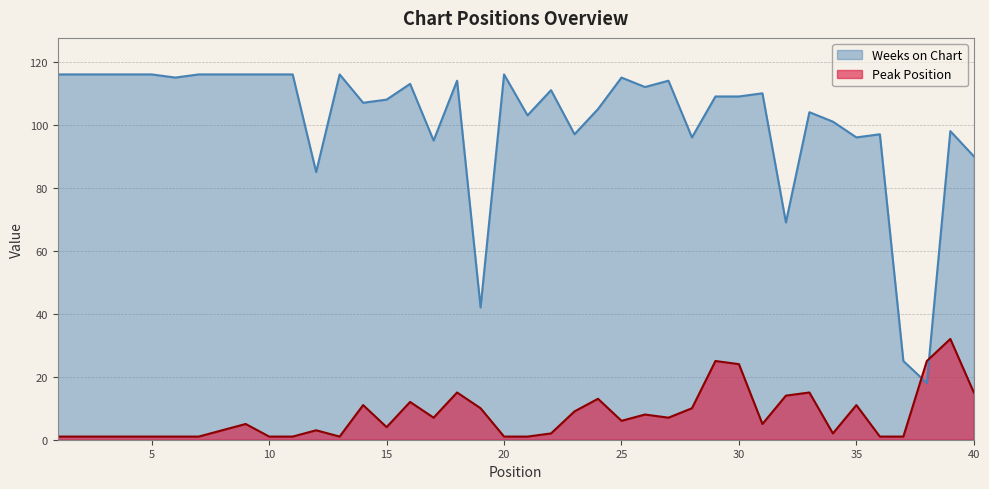

Reading right to left, what are all the values shown in this chart?

Peak Position: 15	32	25	1	1	11	2	15	14	5	24	25	10	7	8	6	13	9	2	1	1	10	15	7	12	4	11	1	3	1	1	5	3	1	1	1	1	1	1	1
Weeks on Chart: 90	98	18	25	97	96	101	104	69	110	109	109	96	114	112	115	105	97	111	103	116	42	114	95	113	108	107	116	85	116	116	116	116	116	115	116	116	116	116	116